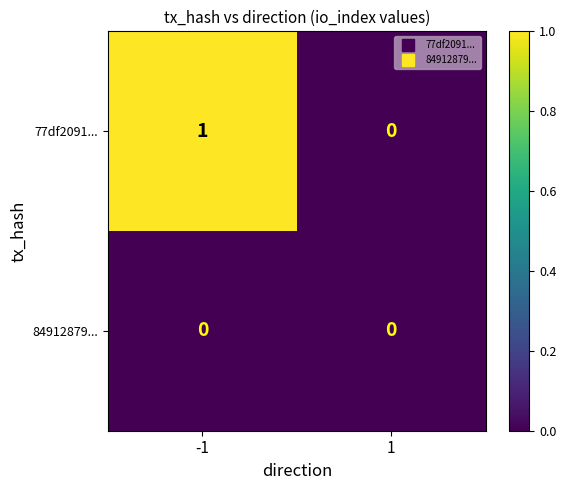

Rank the series by their maximum value, from lowest to highest.

84912879..., 77df2091...